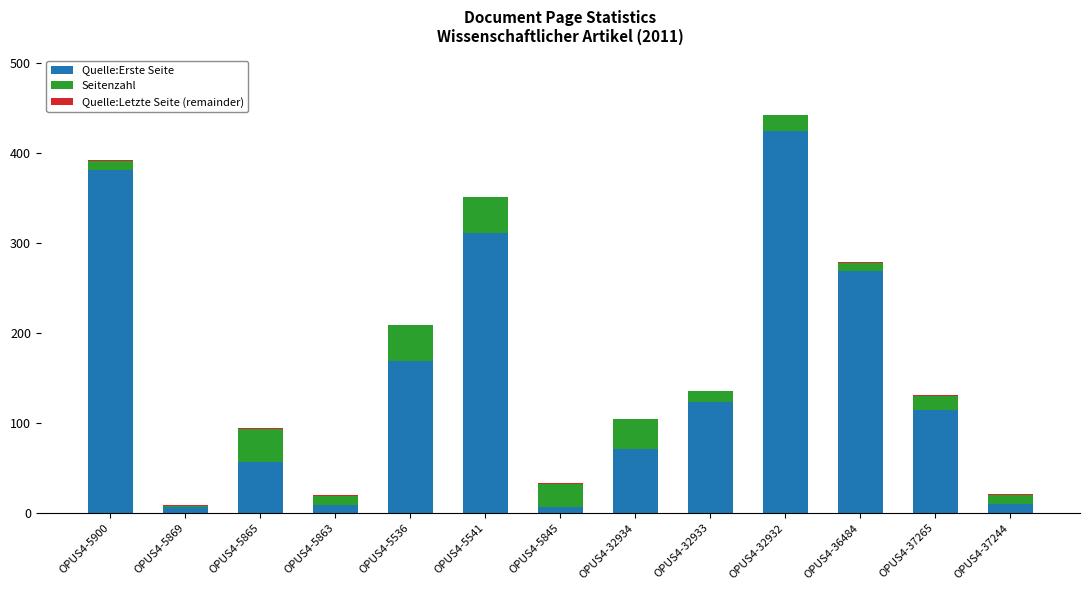

Reading left to right, what are all the values shown in this chart?

Quelle:Erste Seite: 381	7	57	9	169	311	7	71	123	425	269	114	10
Seitenzahl: 11	2	37	11	40	40	26	34	13	17	10	17	11
Quelle:Letzte Seite (remainder): -1	-1	-1	-1	0	0	-1	0	0	0	-1	-1	-1